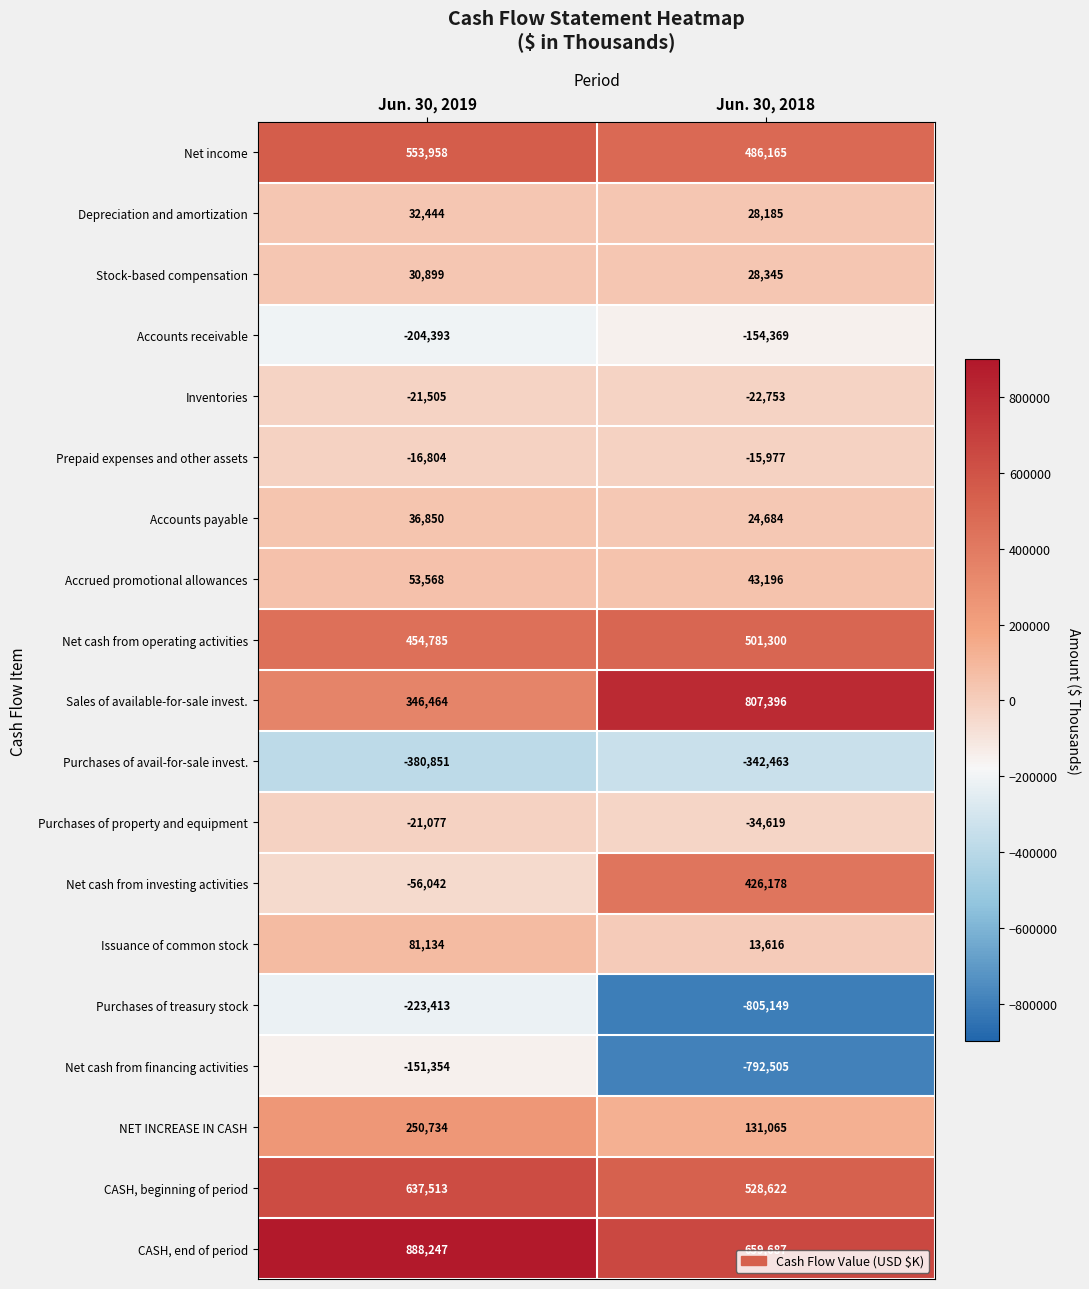

What is the difference between the maximum and minimum values in the Net cash from financing activities series?

641151